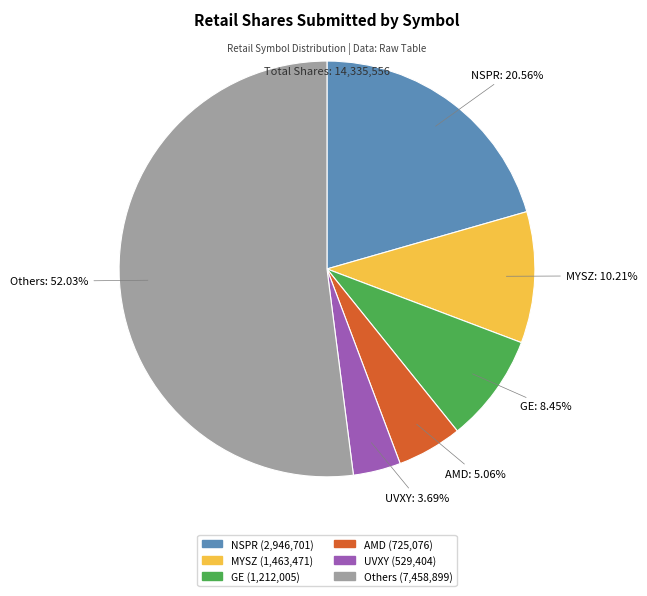

Does any single category account for the majority?

Yes